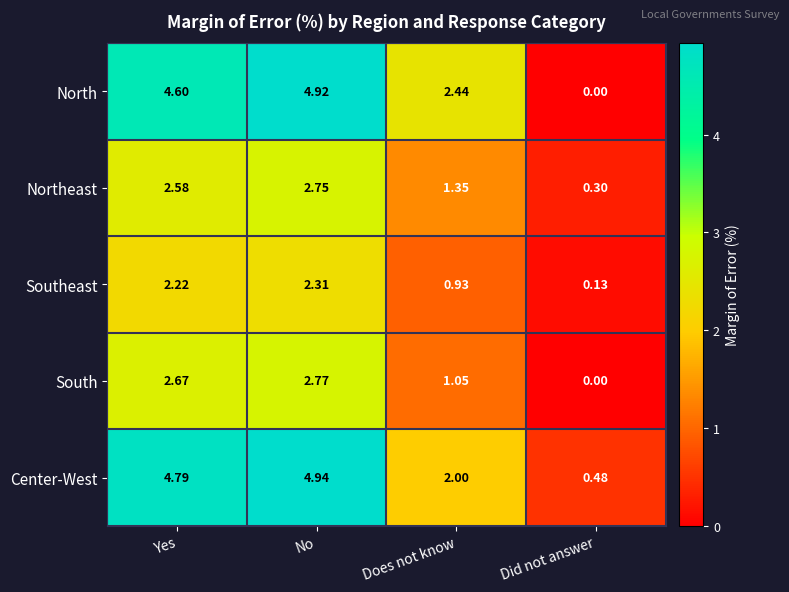

Which label corresponds to the largest value in the chart?

No